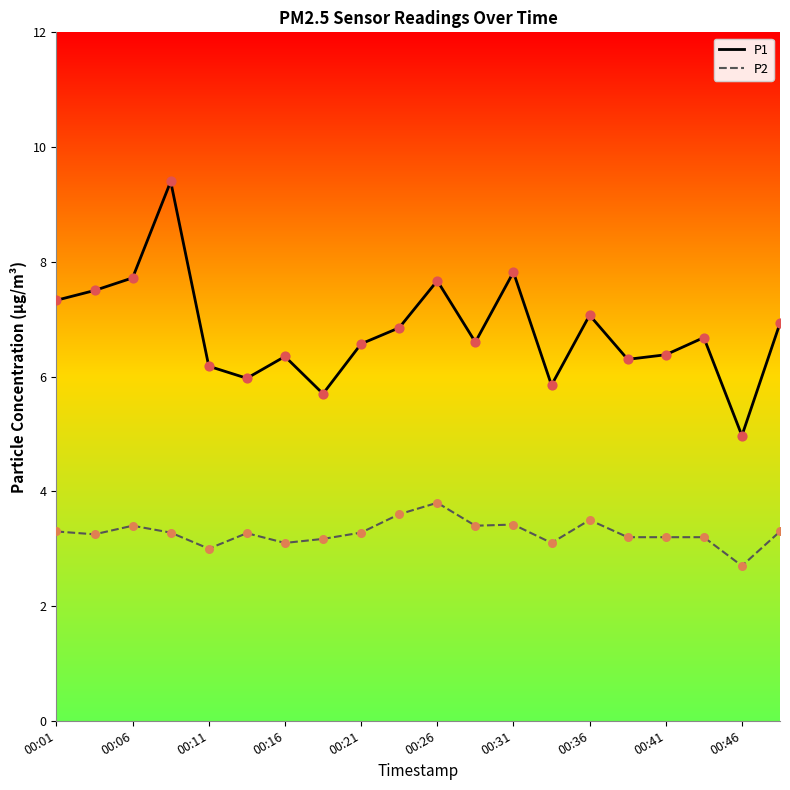

Which series has the largest total across all categories?

P1